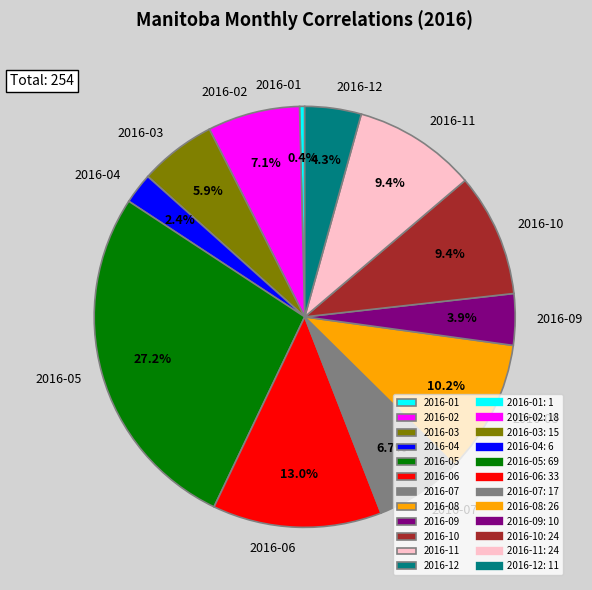

To the nearest percent, what is the difference between the largest and smallest slice percentages?

27%